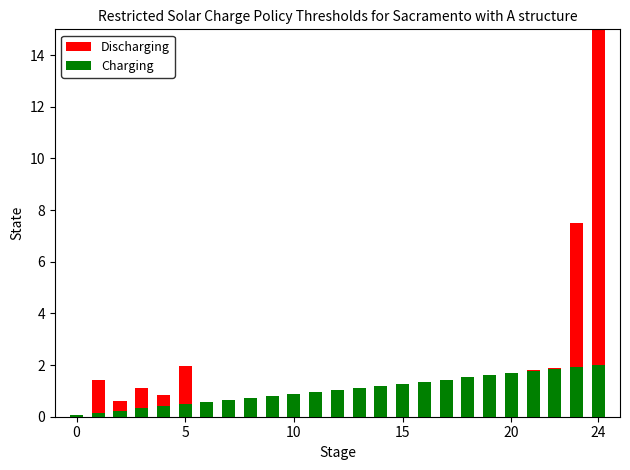

How many bars are there in each group?

2